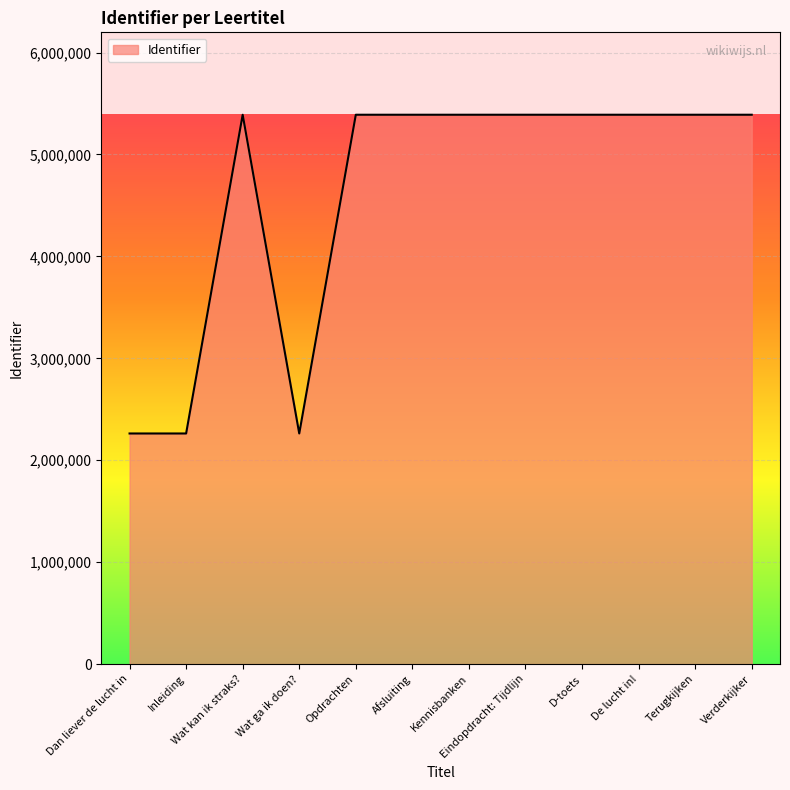

What is the smallest value displayed?

2262689